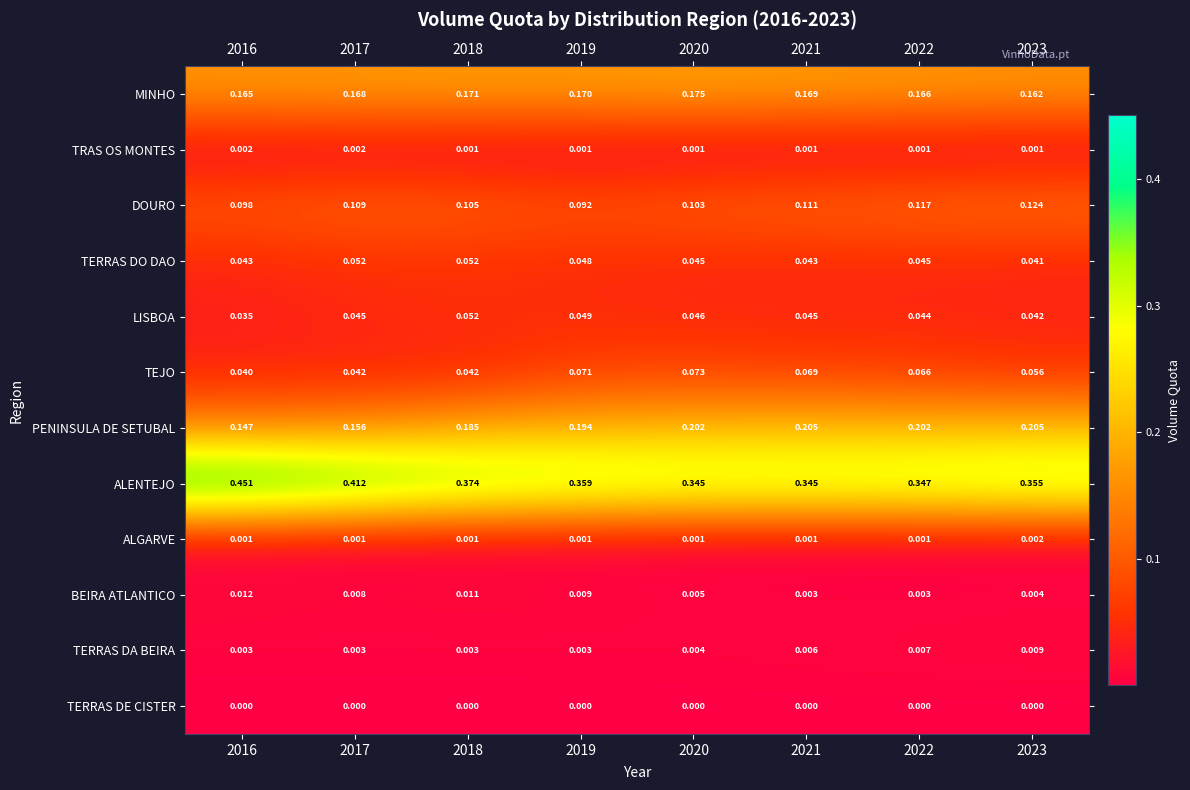

Which series has the widest spread of values?

ALENTEJO